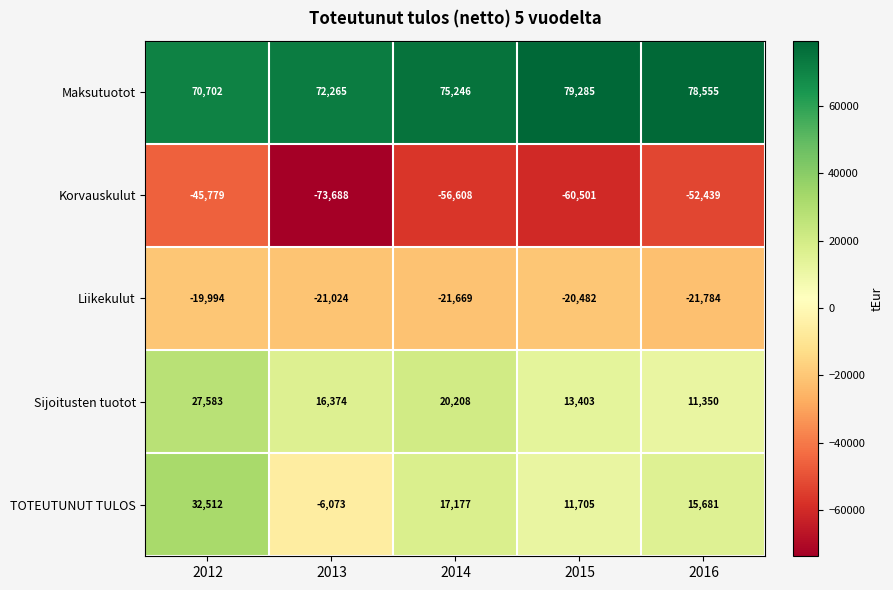

Reading right to left, what are all the values shown in this chart?

Maksutuotot: 78555	79285	75246	72265	70702
Korvauskulut: -52439	-60501	-56608	-73688	-45779
Liikekulut: -21784	-20482	-21669	-21024	-19994
Sijoitusten tuotot: 11350	13403	20208	16374	27583
TOTEUTUNUT TULOS: 15681	11705	17177	-6073	32512